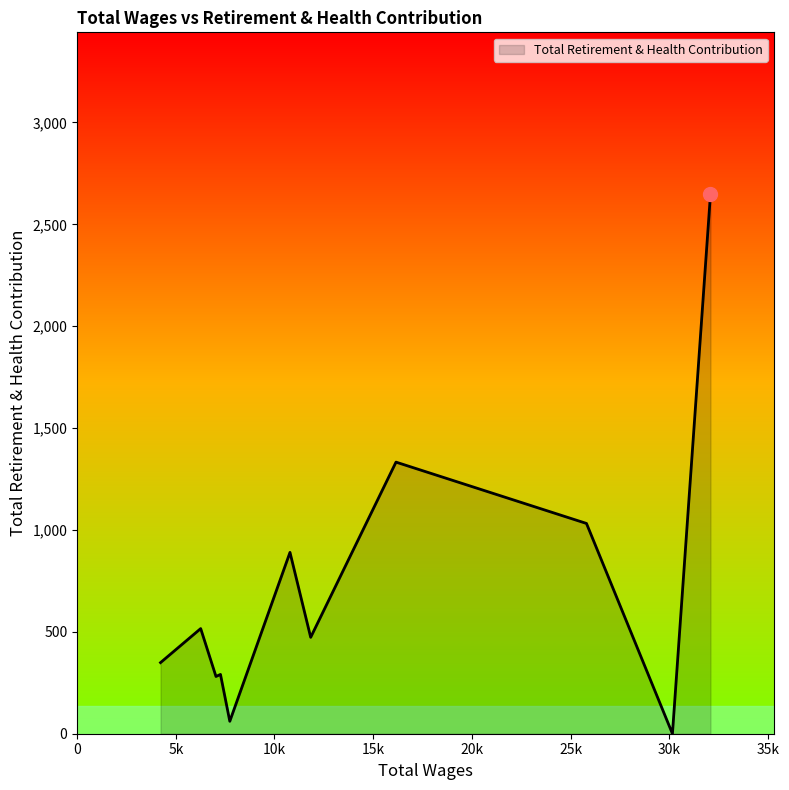

What is the maximum value shown in the chart?

2648